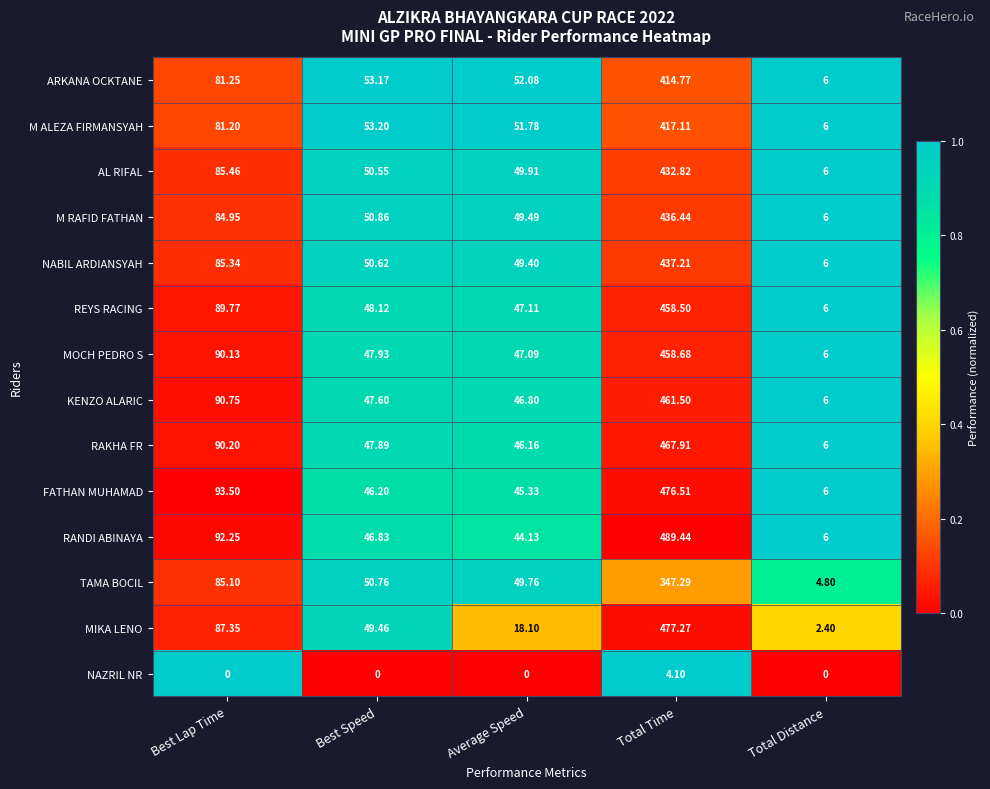

Is the value of REYS RACING at Best Speed greater than the value of RAKHA FR at Best Lap Time?

No